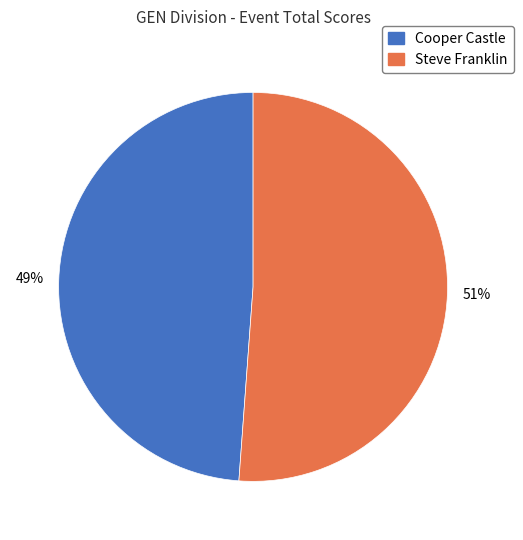

To the nearest percent, what is the combined percentage of Cooper Castle and Steve Franklin?

100%